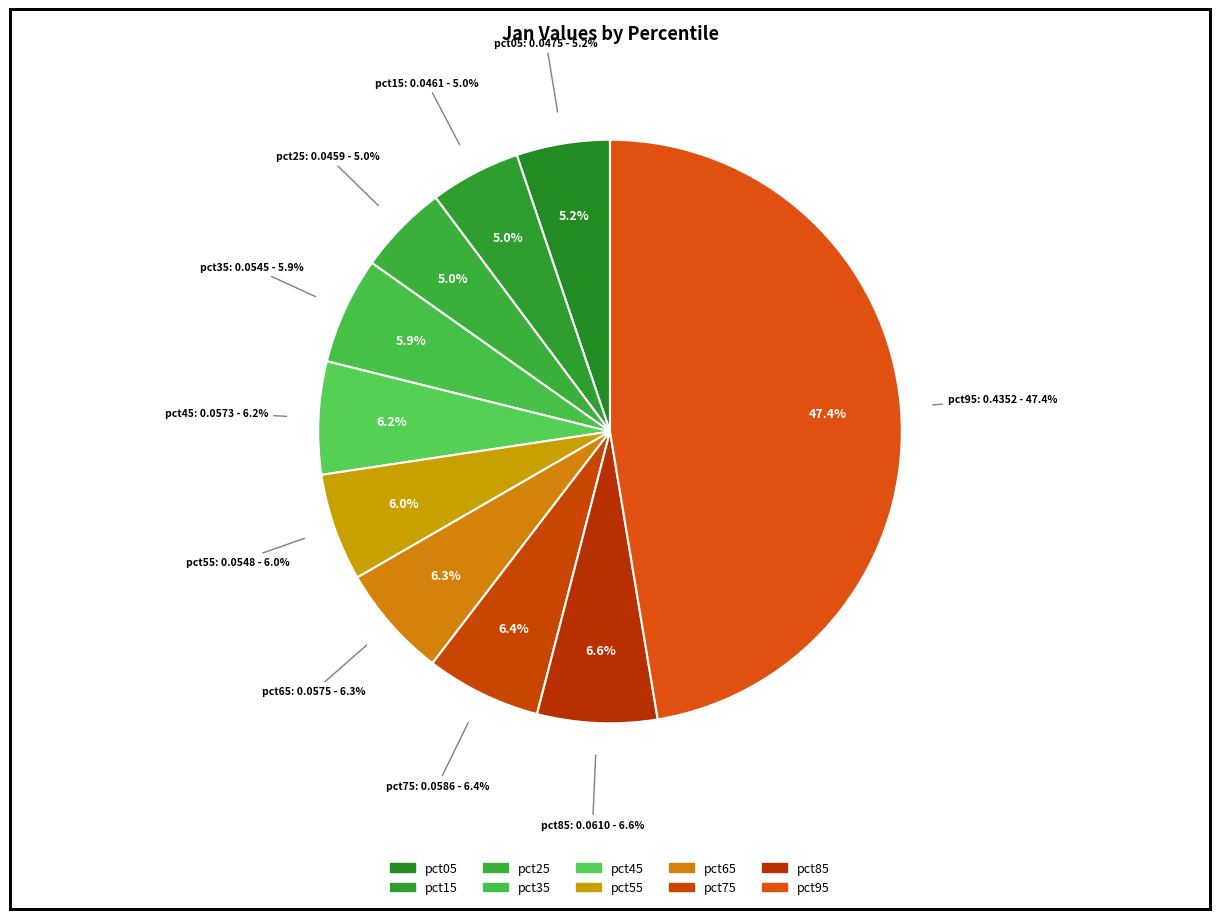

Do pct95 and pct65 together represent more than half of the pie?

Yes